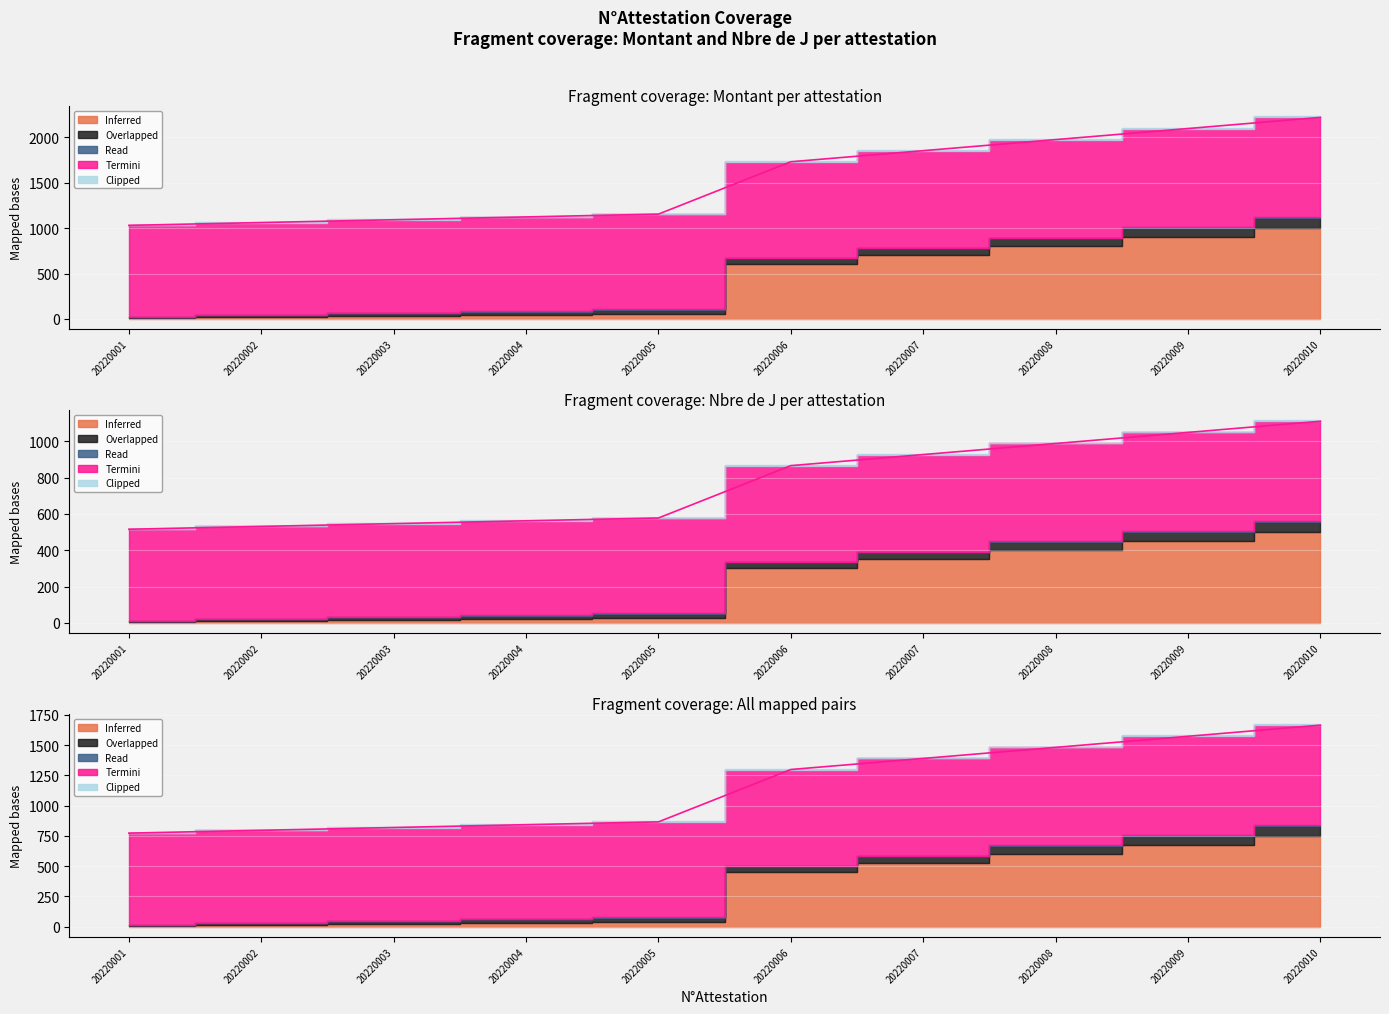

Which series has the largest total across all categories?

Termini